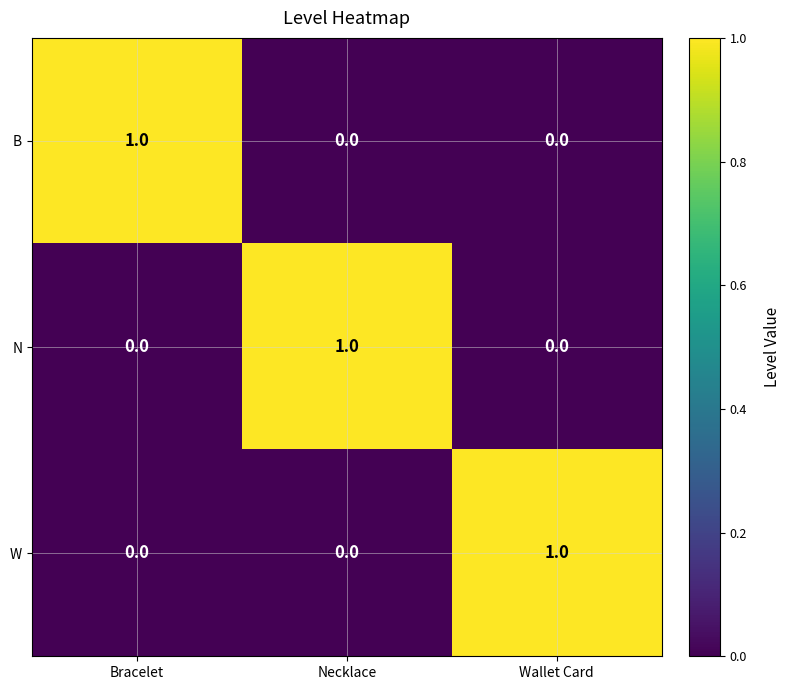

Reading left to right, list all the values displayed in this chart.

B: Bracelet=1	Necklace=0	Wallet Card=0
N: Bracelet=0	Necklace=1	Wallet Card=0
W: Bracelet=0	Necklace=0	Wallet Card=1